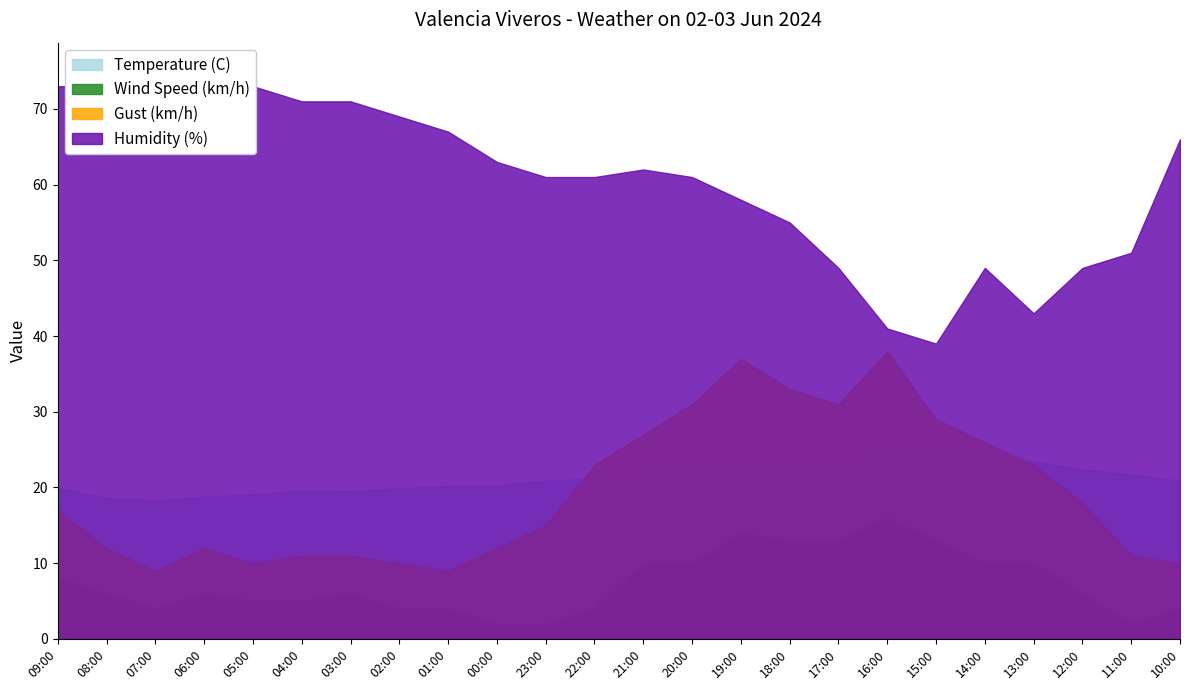

Is the value of Temperature (C) at 22:00 greater than the value of Wind Speed (km/h) at 20:00?

Yes